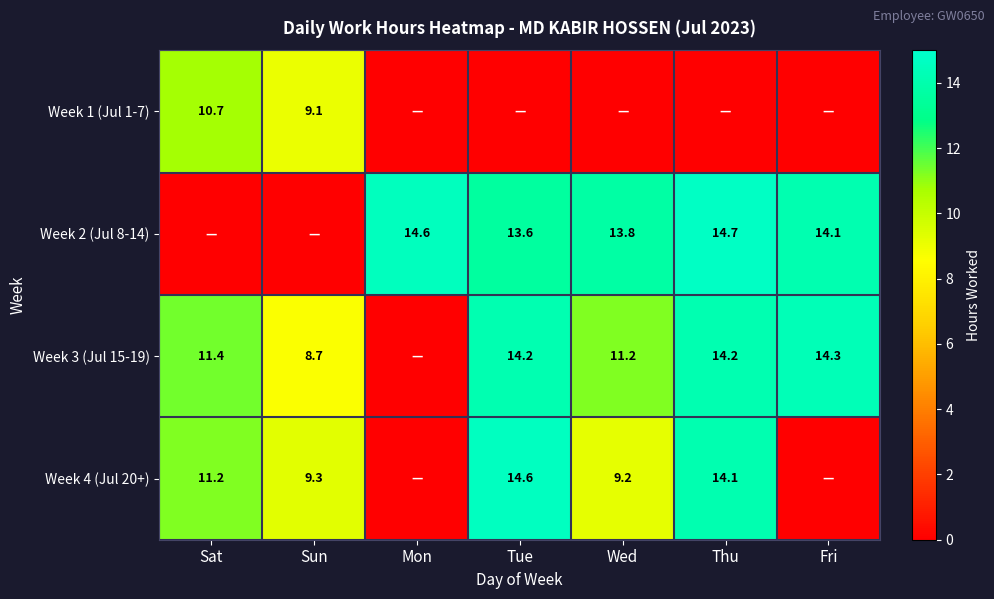

The value of Week 2 (Jul 8-14) at Wed is 7.3. True or false?

False